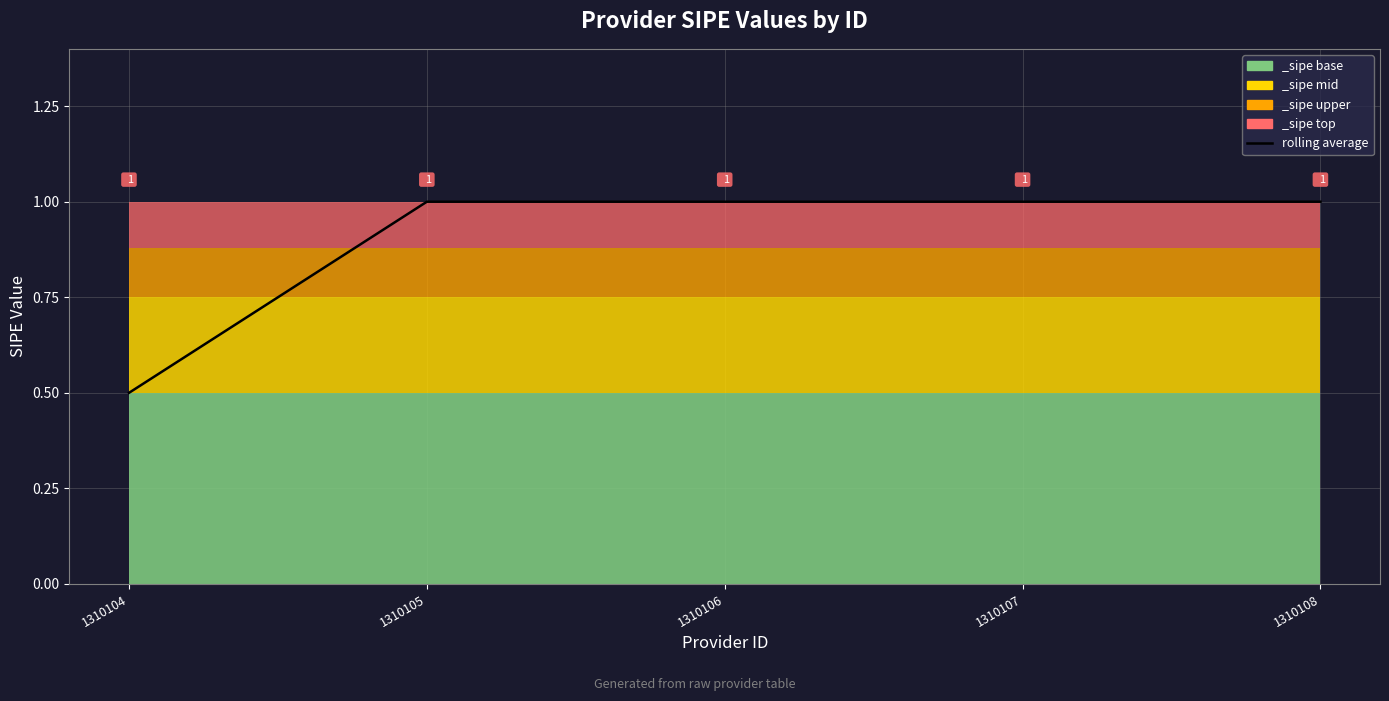

What is the ratio of the value at 1310106 to the value at 1310107?

1.0